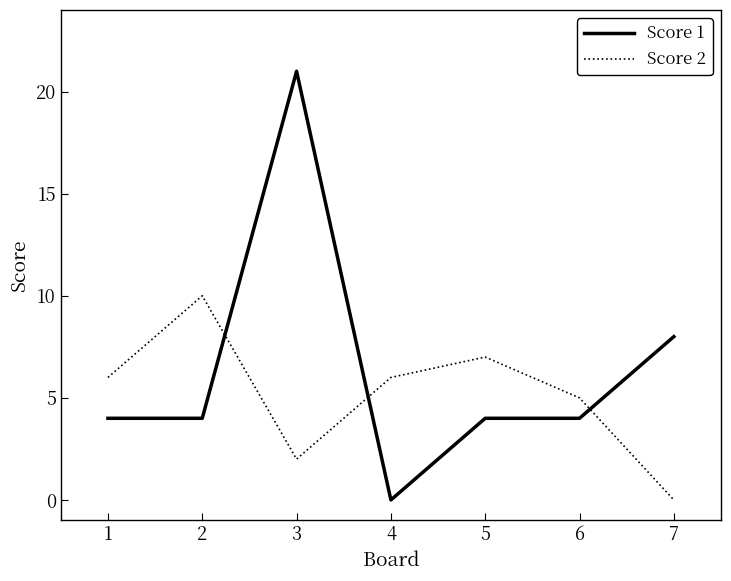

Read the Score 2 value at 4.

6